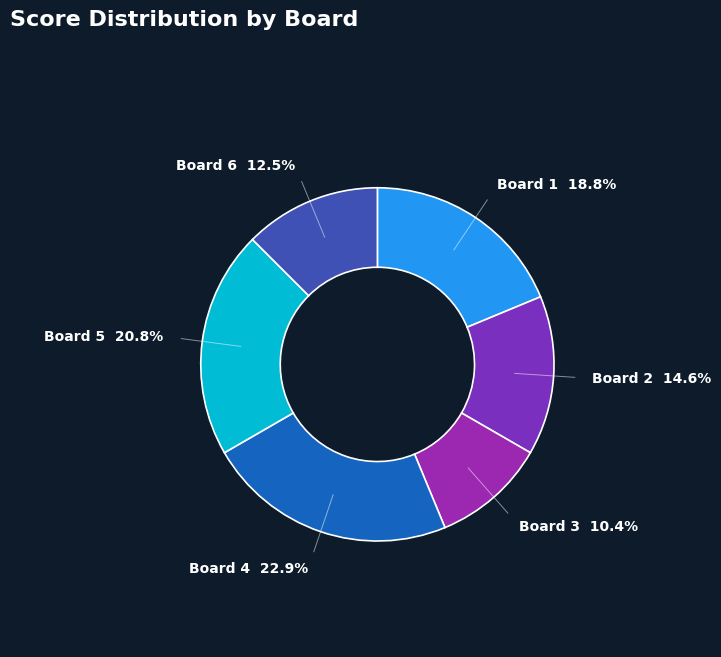

What is the ratio of the value at Board 6 to the value at Board 3?

1.2